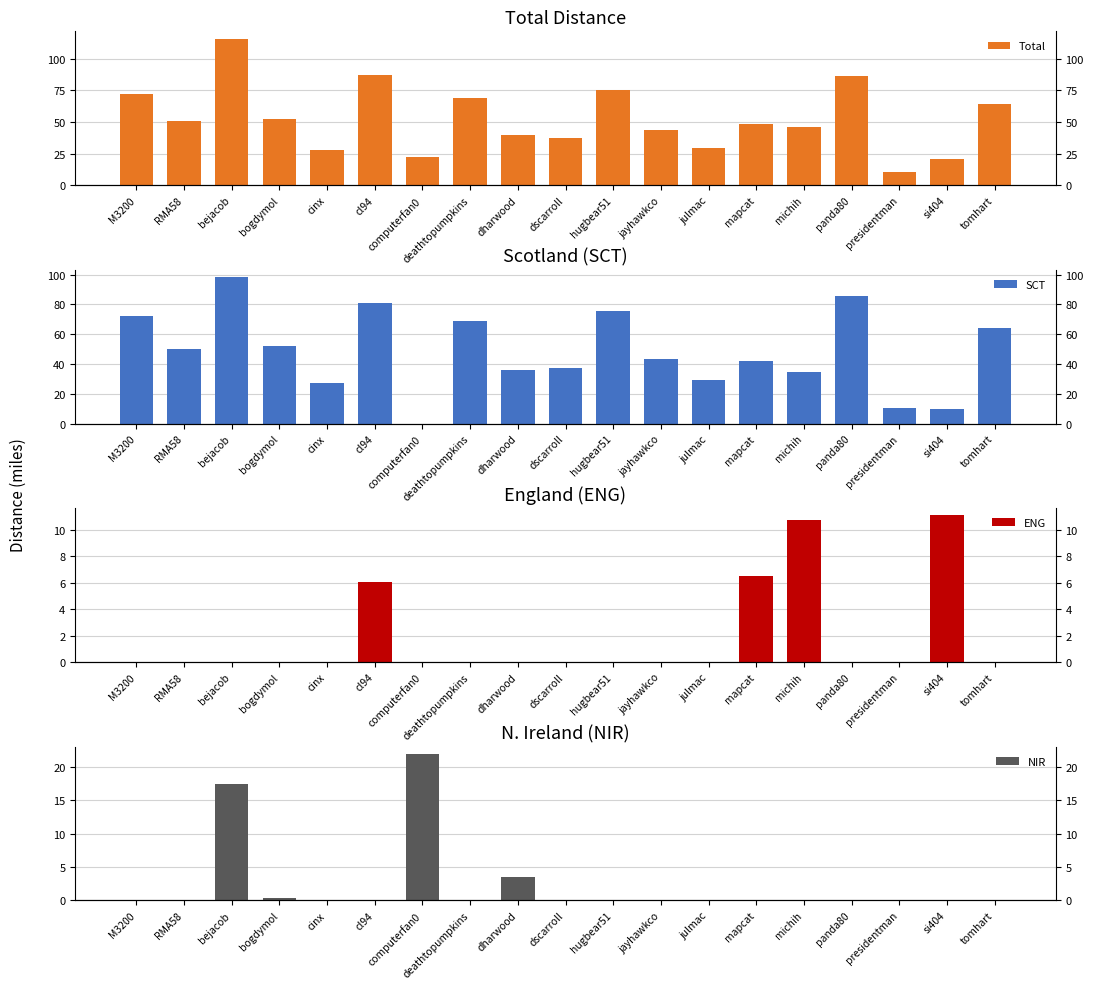

What position from the right is deathtopumpkins?

12